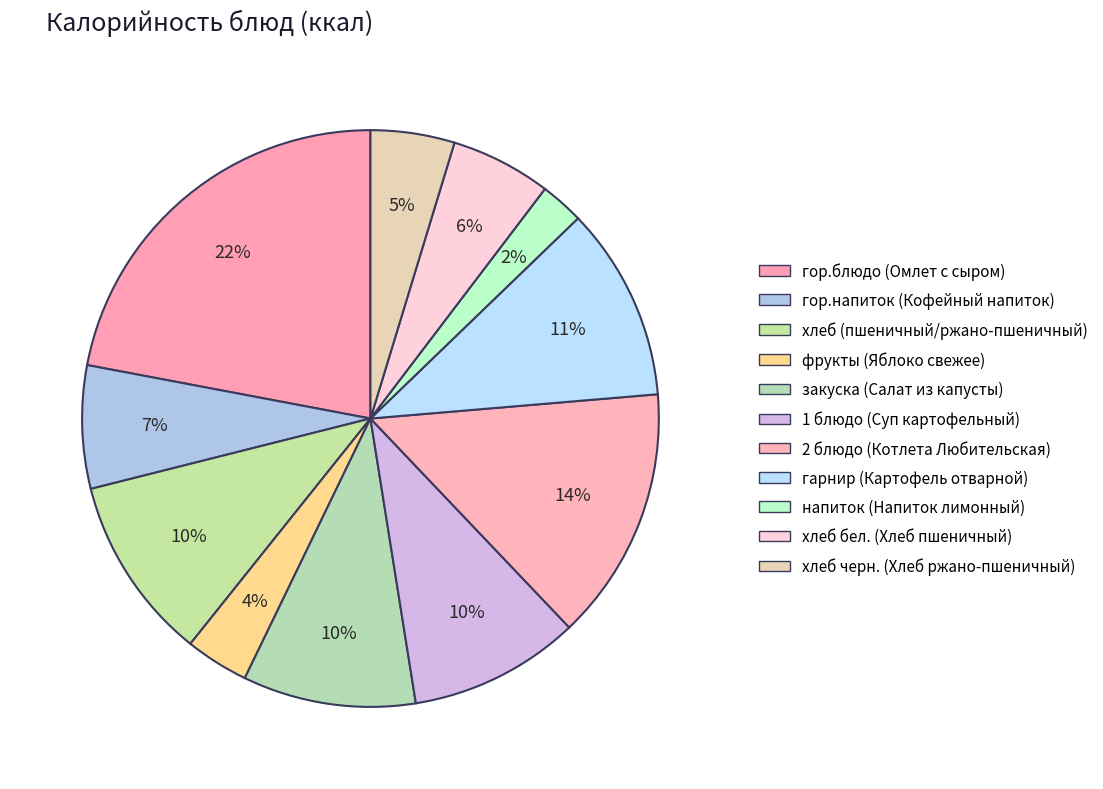

Count the number of slices in the pie.

11